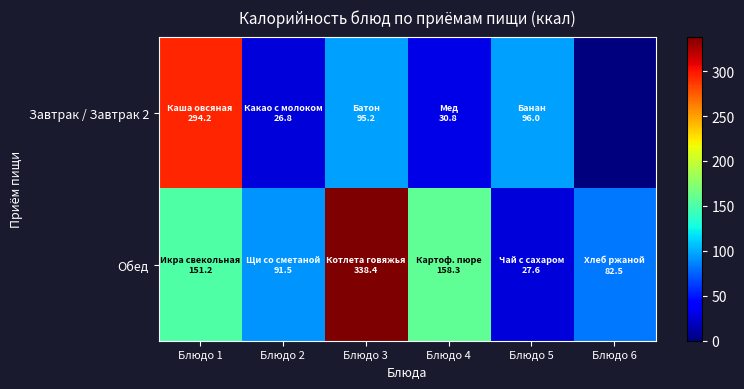

What is the maximum value shown in the chart?

338.4